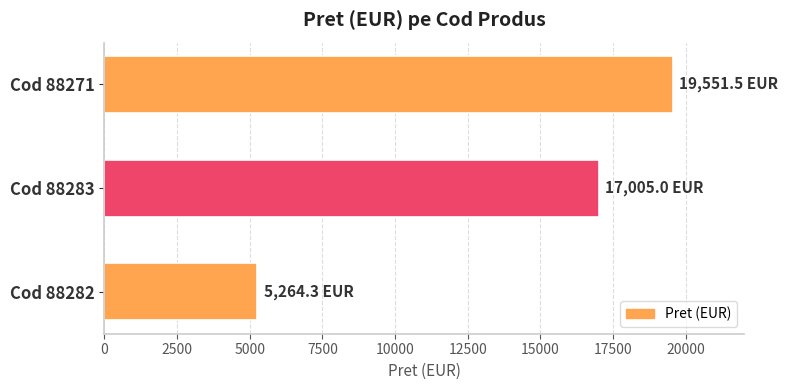

Reading bottom to top, what are all the values shown in this chart?

Cod 88282=5264.3	Cod 88283=17005.0	Cod 88271=19551.5